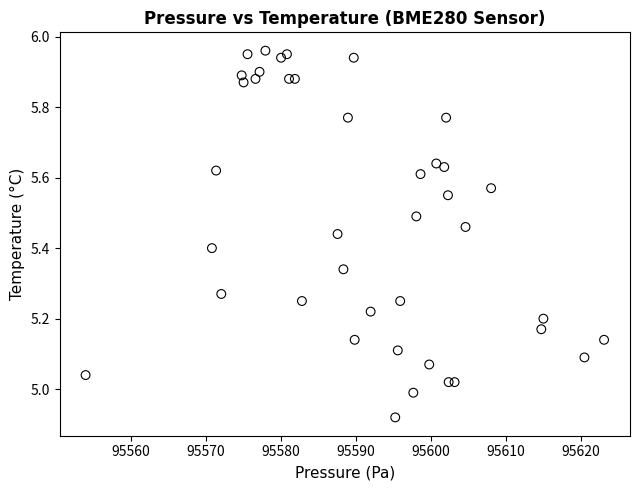

What is the range of X values (max minus min)?

69.1